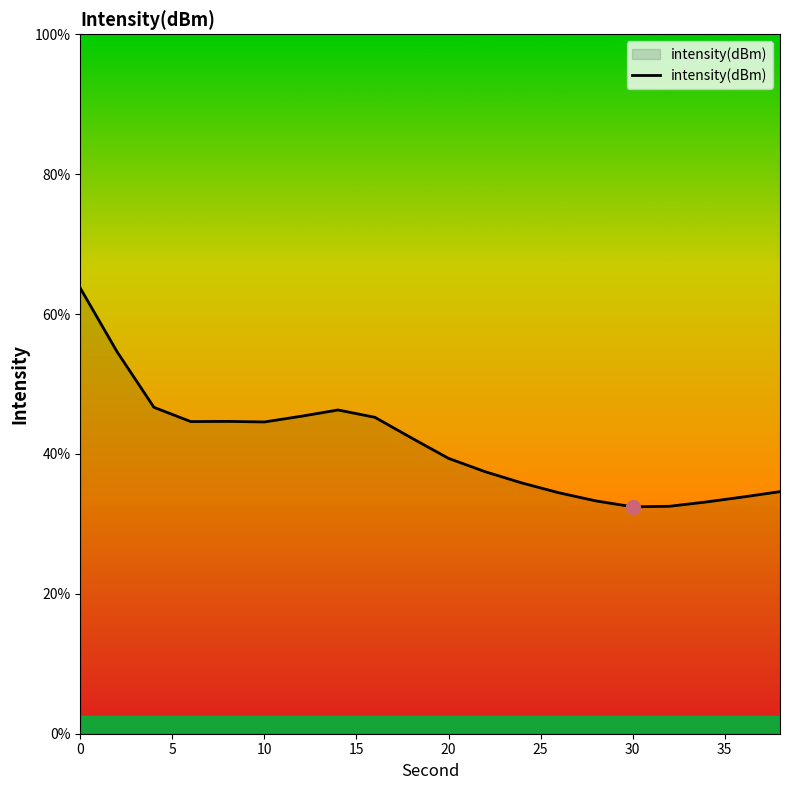

What is the smallest value displayed?

32.4